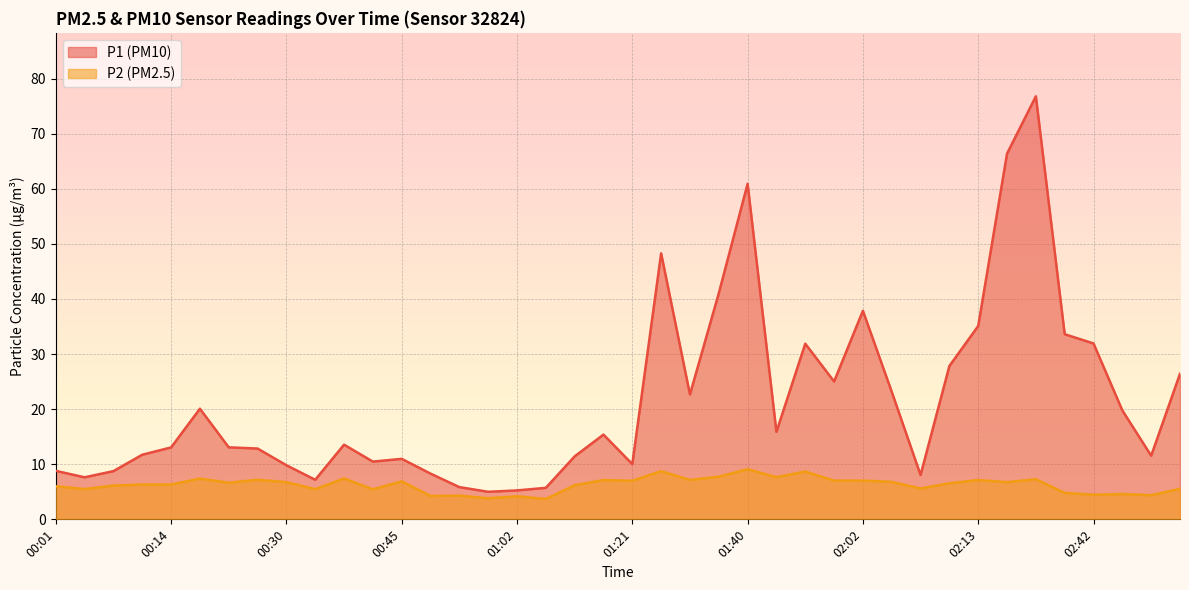

List the series in order of their overall mean, highest first.

P1 (PM10), P2 (PM2.5)